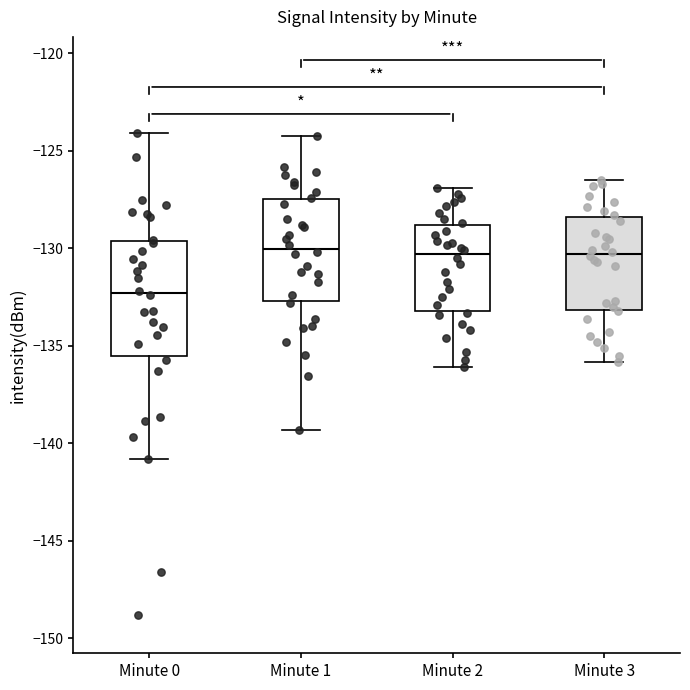

Reading left to right, read every box against the y-axis: the position of its median line, the range the box covers, and the ends of its whiskers. The values are not printed on the chart, so give them approximately, as read against the axis.

Minute 0: median -132.5, box -135.5 to -129.5, whiskers -141.0 to -124.0
Minute 1: median -130.0, box -132.5 to -127.5, whiskers -139.5 to -124.0
Minute 2: median -130.5, box -133.0 to -129.0, whiskers -136.0 to -127.0
Minute 3: median -130.5, box -133.0 to -128.5, whiskers -136.0 to -126.5